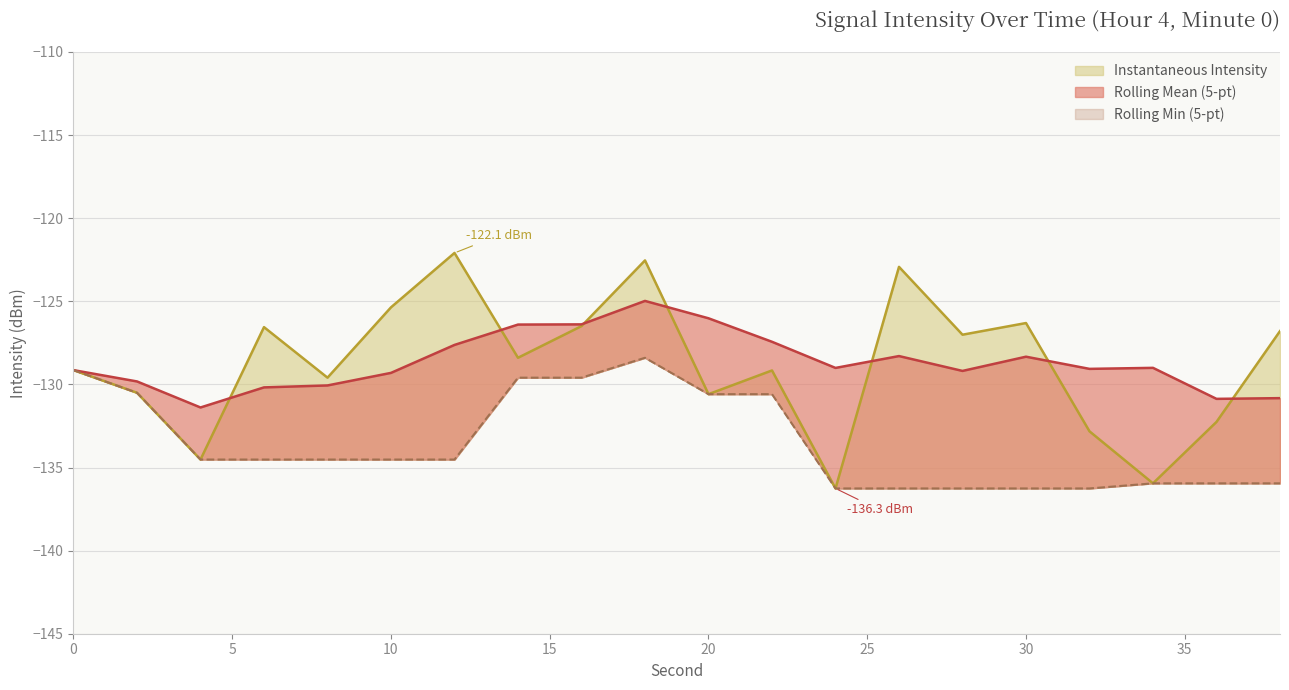

The value at 28 is -32.2. True or false?

False